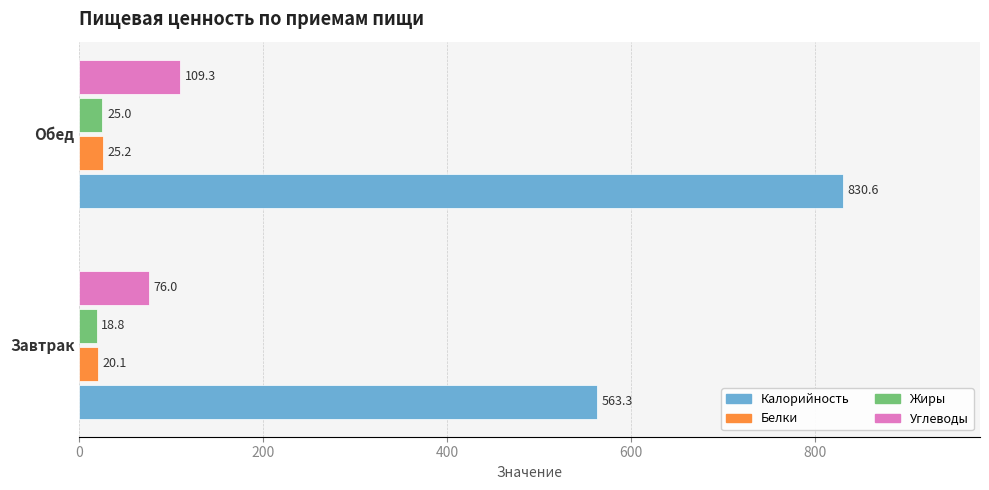

At which label is Углеводы closest to 92?

Завтрак